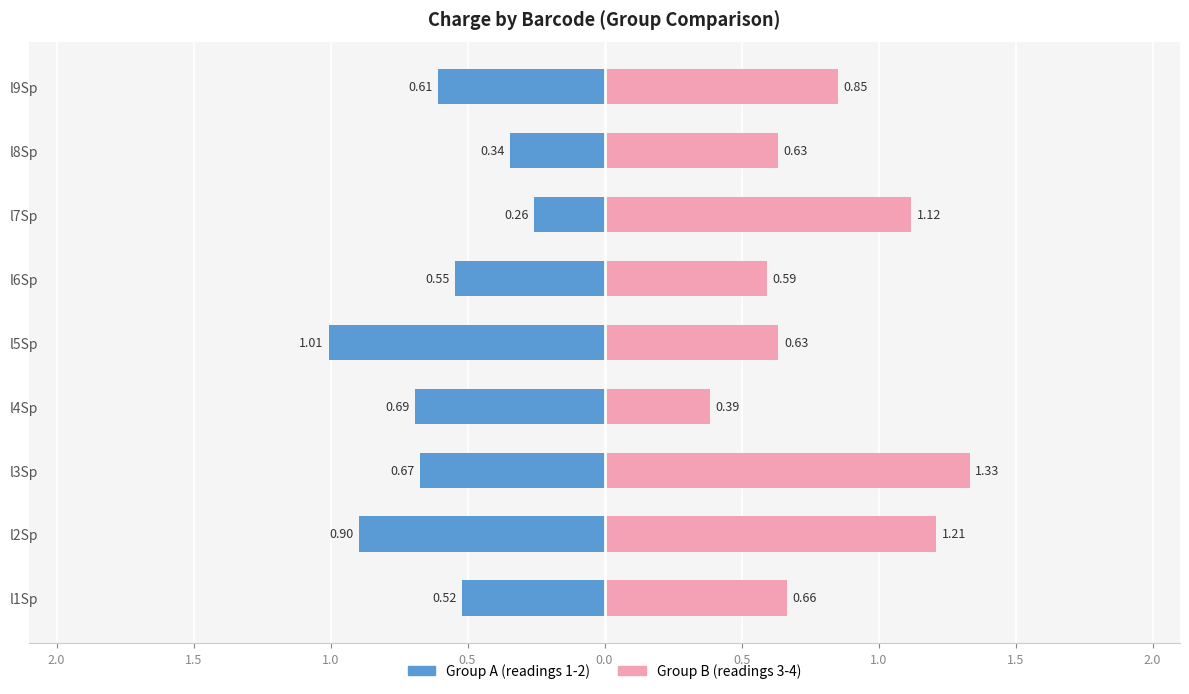

What are all the series names shown in the legend?

Group A (readings 1-2), Group B (readings 3-4)